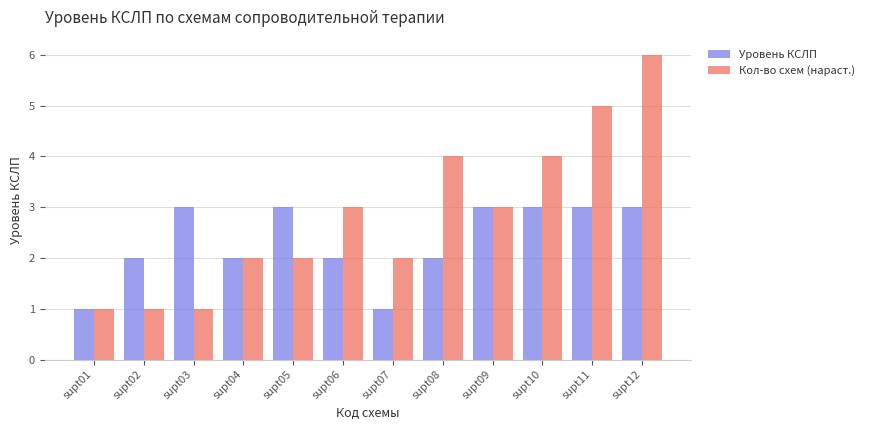

How many values in the Уровень КСЛП series are below 3?

6